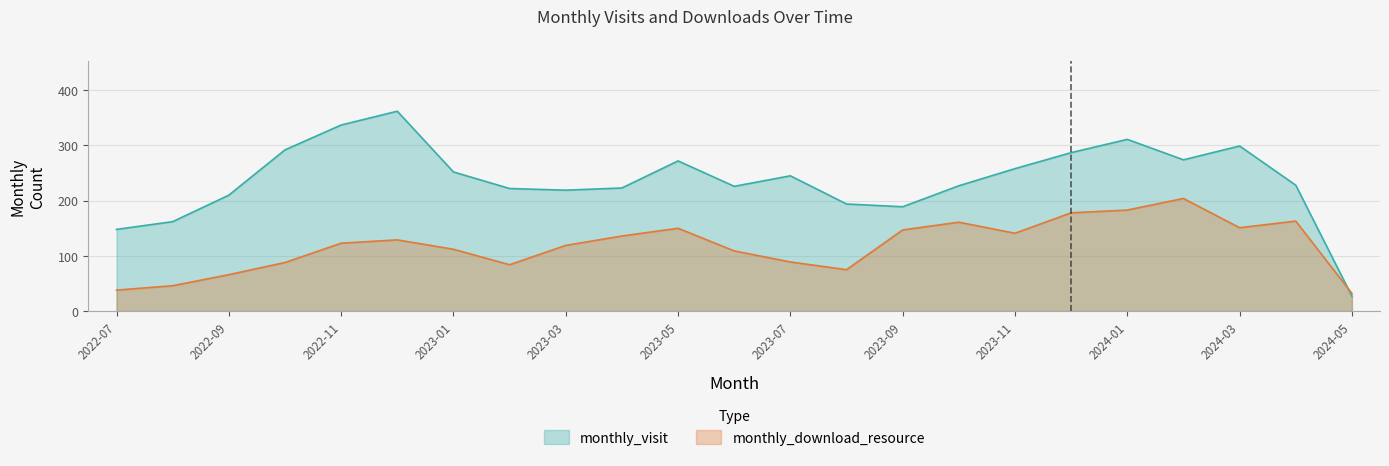

Which series has the widest spread of values?

monthly_visit